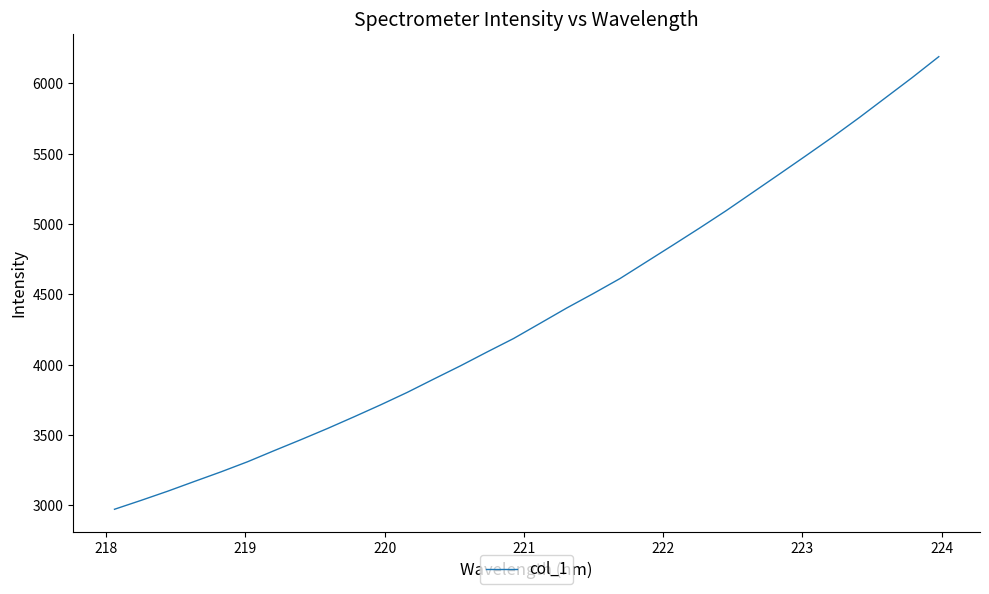

What is the smallest value displayed?

2972.6